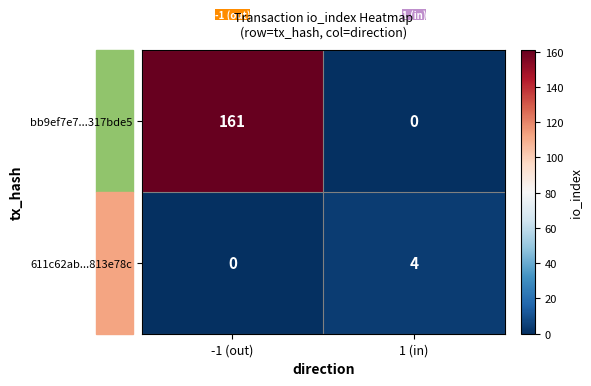

What is the spread (max minus min) of values at 1 (in)?

4